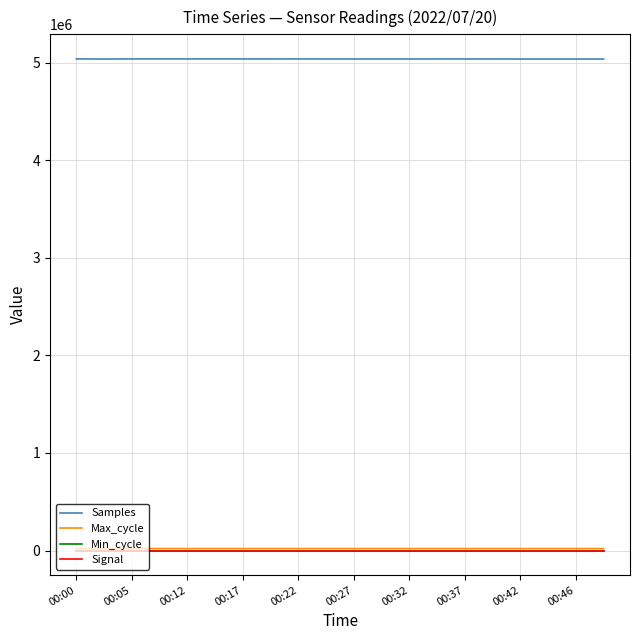

What is the lowest value of the Min_cycle series?

28